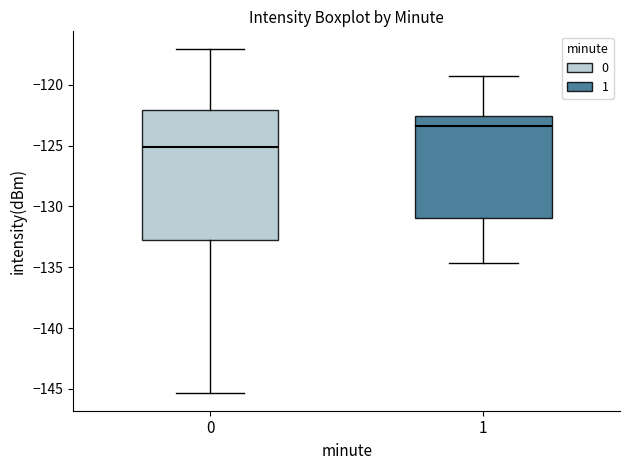

Reading left to right, read every box against the y-axis: the position of its median line, the range the box covers, and the ends of its whiskers. The values are not printed on the chart, so give them approximately, as read against the axis.

0: median -125.0, box -133.0 to -122.0, whiskers -145.5 to -117.0
1: median -123.5, box -131.0 to -122.5, whiskers -134.5 to -119.0